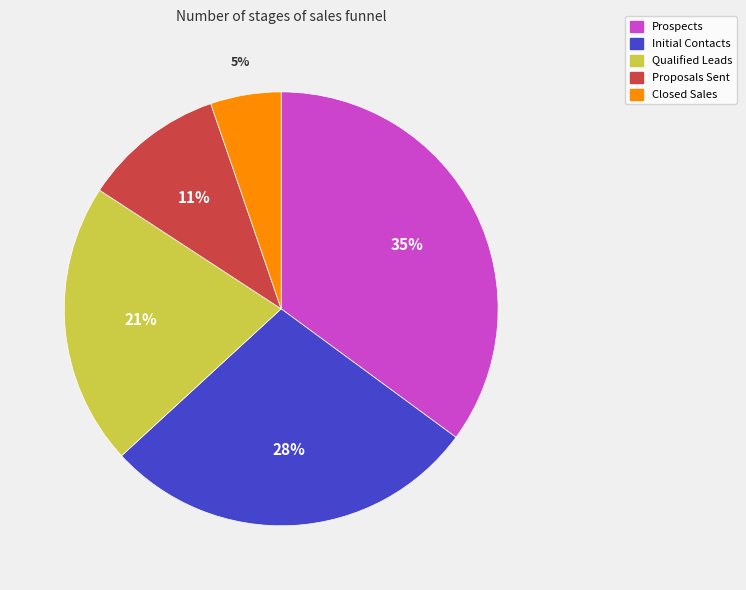

Do Initial Contacts and Qualified Leads together represent more than half of the pie?

No